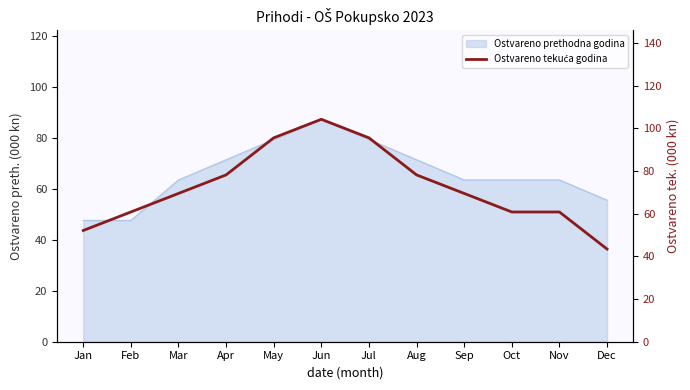

How many points are higher than both their immediate neighbors (excluding endpoints)?

1